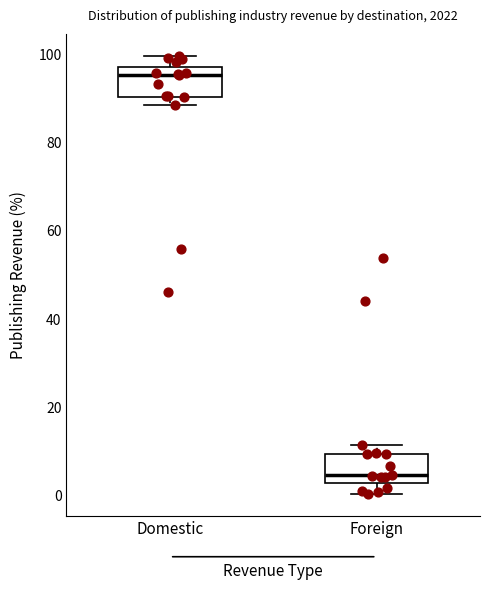

Where is the lower edge of the box for Domestic on the y-axis? The values are not printed on the chart, so give them approximately, as read against the axis.

90